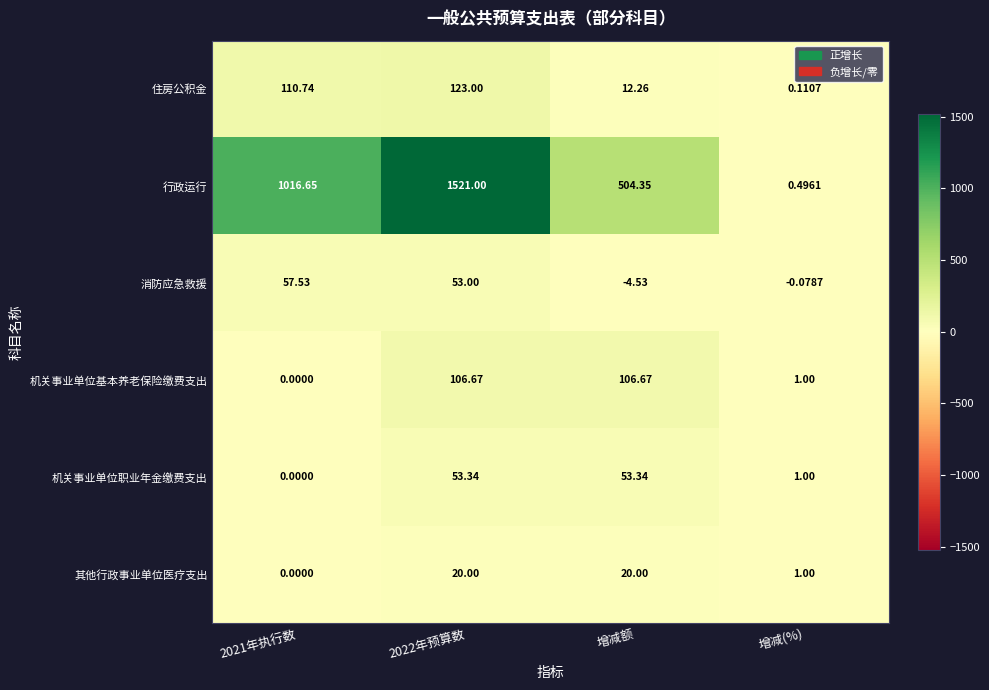

Between 2022年预算数 and 增减(%), which series saw the biggest shift?

行政运行